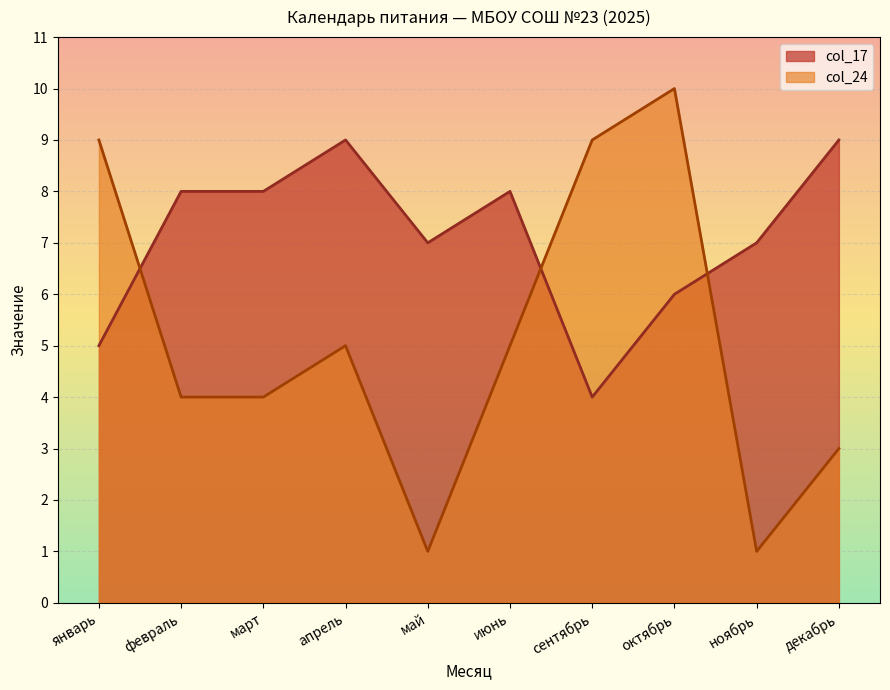

What is the maximum value shown in the chart?

10